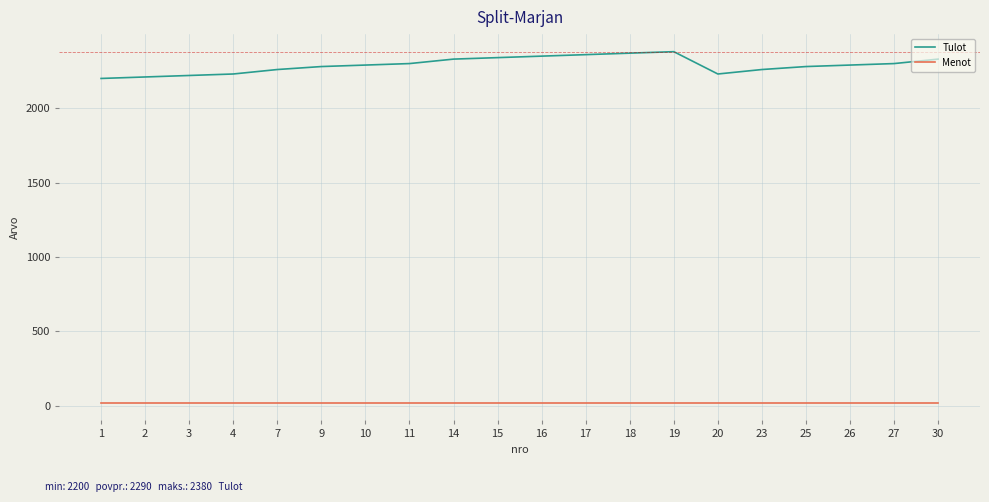

Rank the series by their maximum value, from highest to lowest.

Tulot, Menot